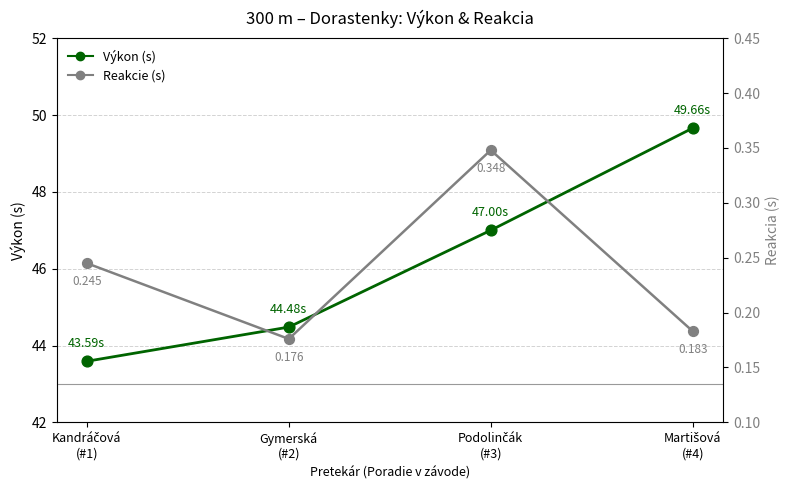

Which series has the largest Y range (max minus min)?

Výkon (s)